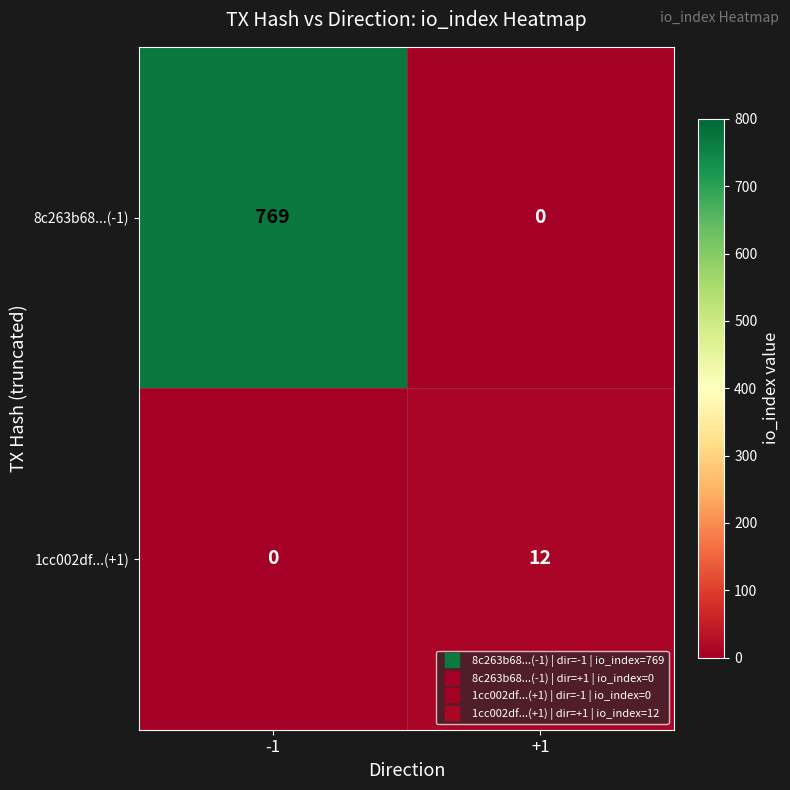

Reading left to right, extract all data points from this chart.

8c263b68...(-1): 769	0
1cc002df...(+1): 0	12